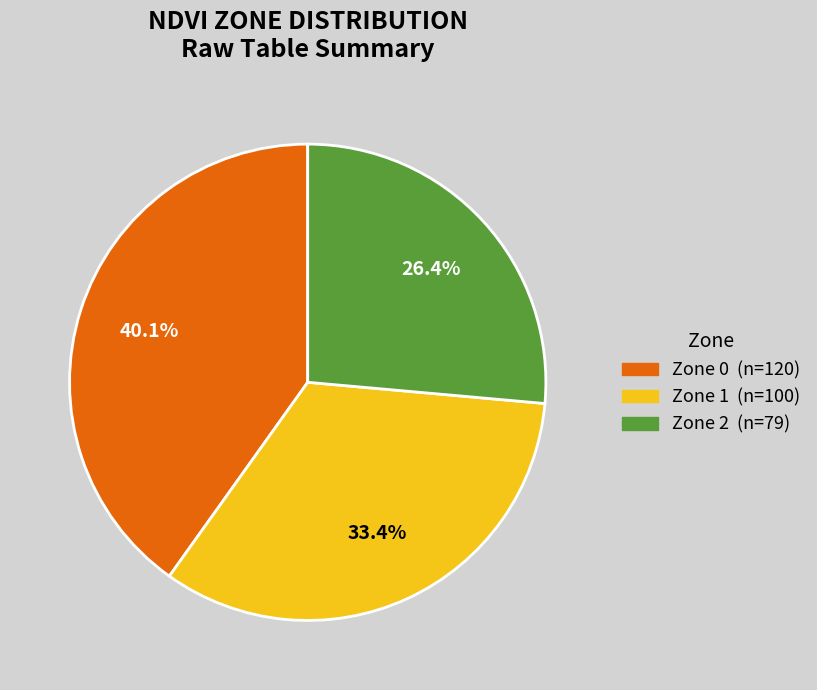

Does any single category account for the majority?

No